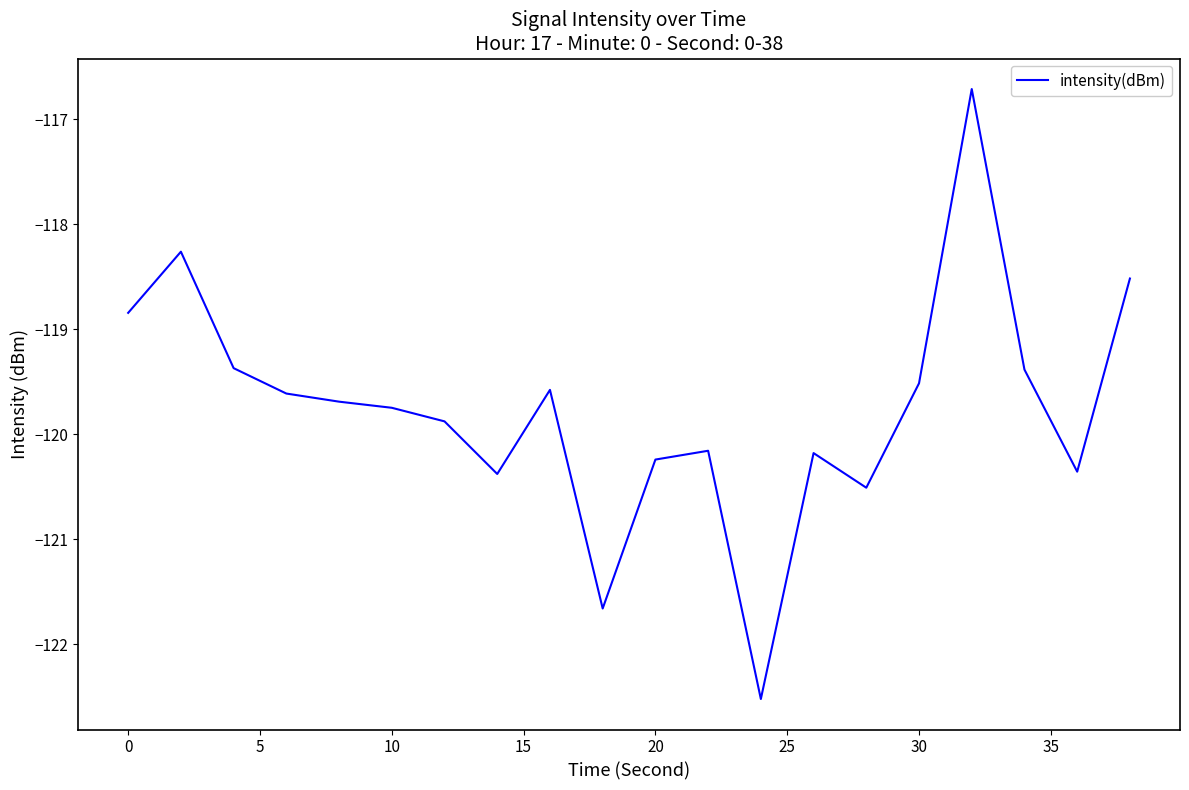

What is the difference between the maximum and minimum values?

5.8